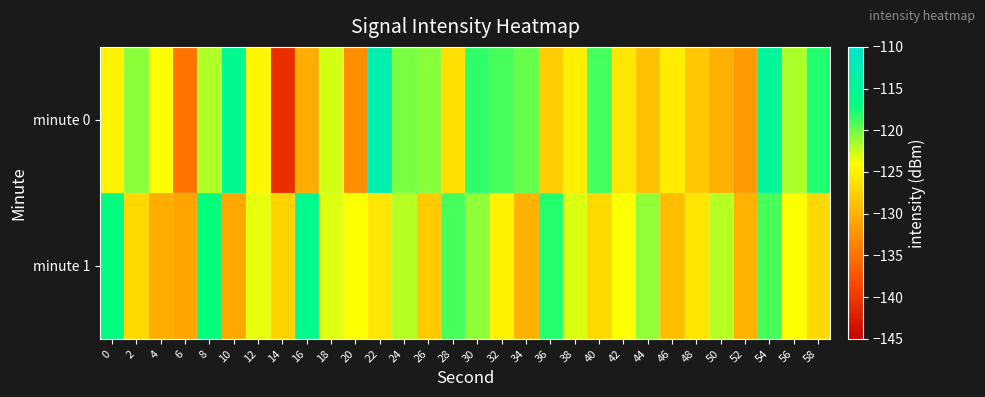

Count the number of categories in the chart.

30